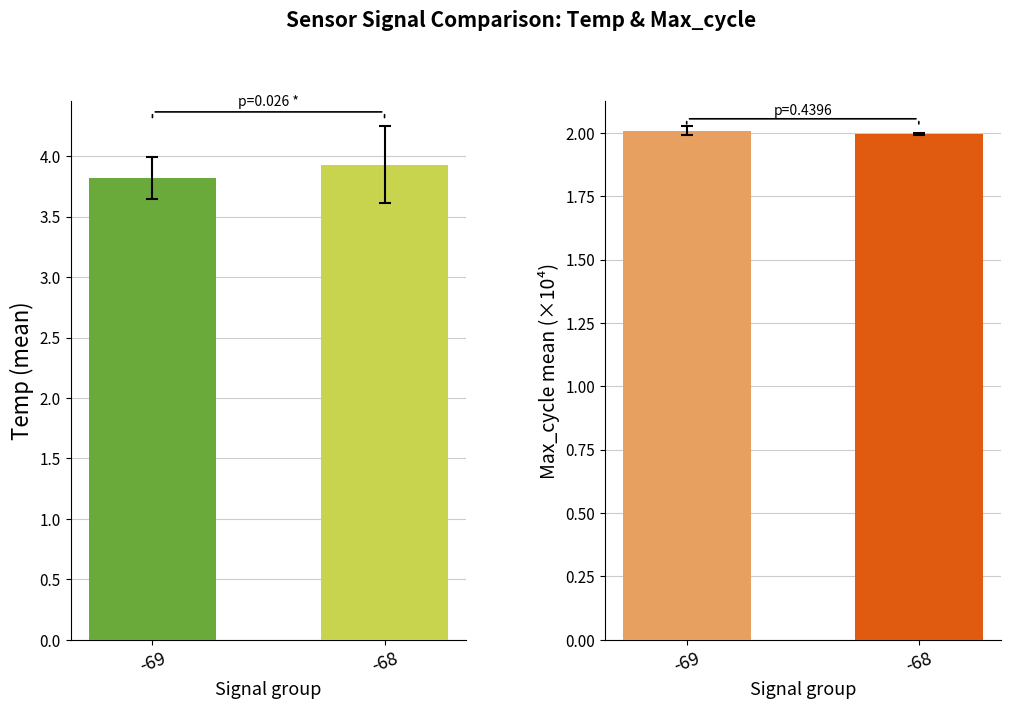

What is the highest value of the Max_cycle mean (×10⁴) series?

2.0